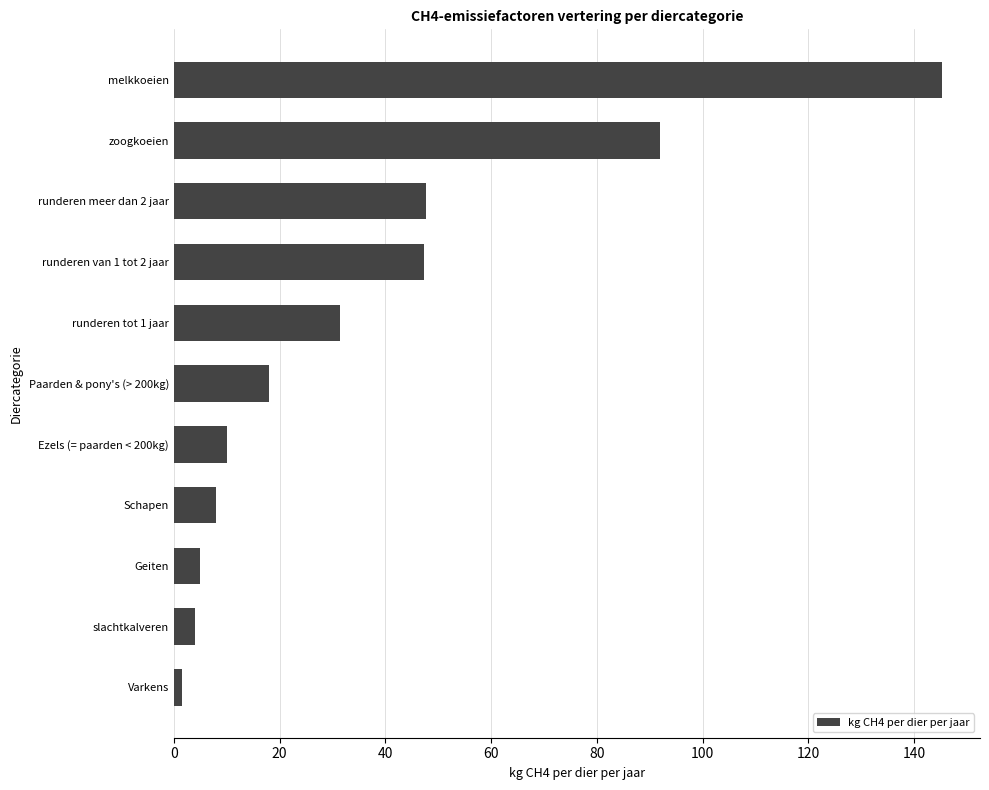

What is the greatest value displayed?

145.2